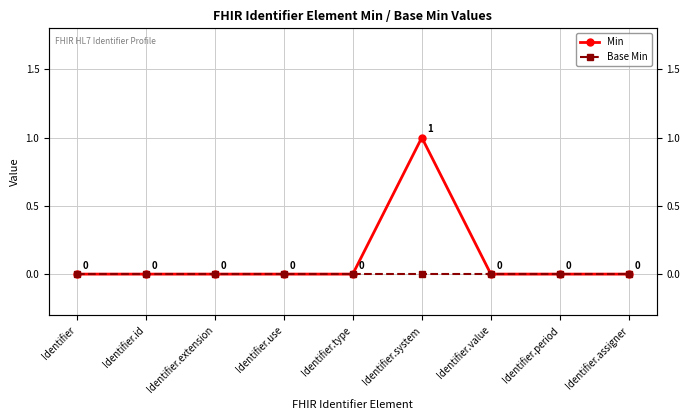

Rank the categories by Min value from lowest to highest.

Identifier, Identifier.id, Identifier.extension, Identifier.use, Identifier.type, Identifier.value, Identifier.period, Identifier.assigner, Identifier.system